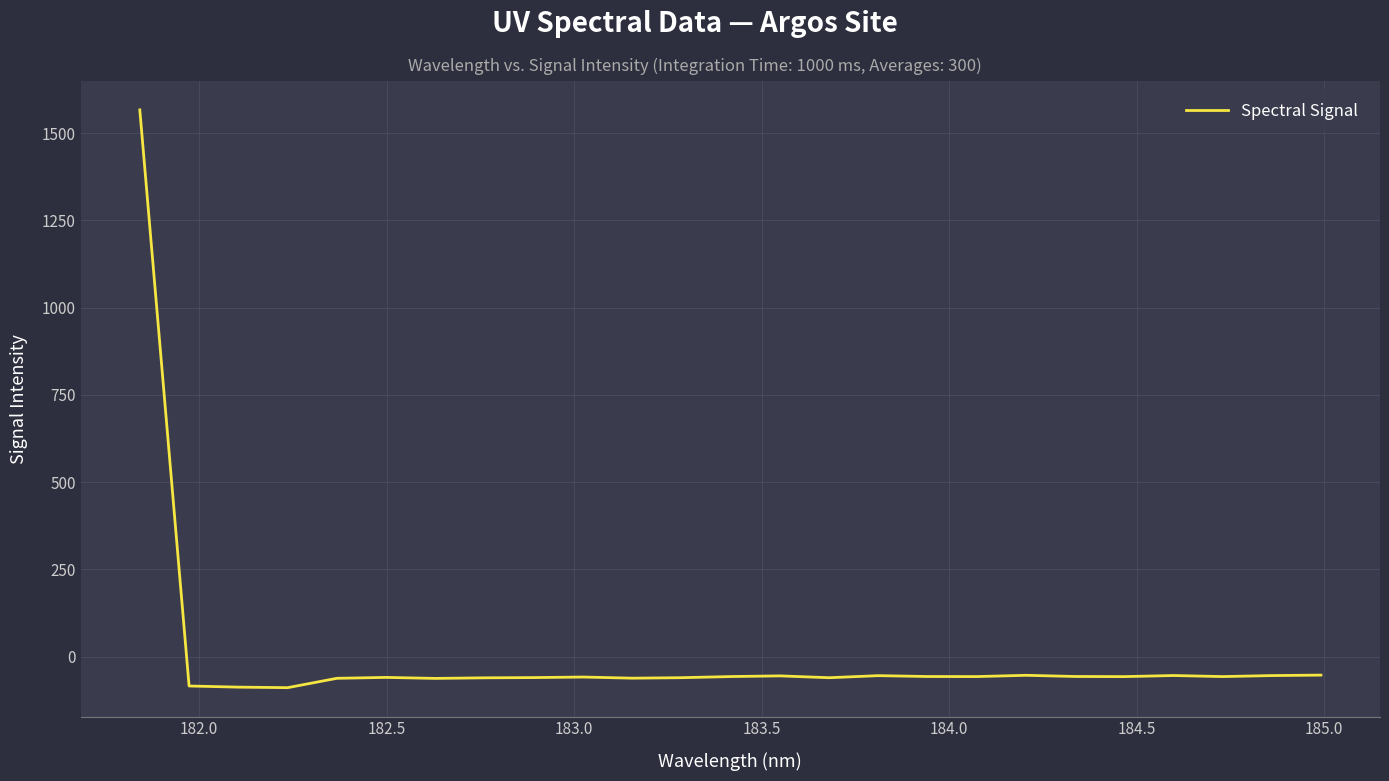

How many values are below zero?

24